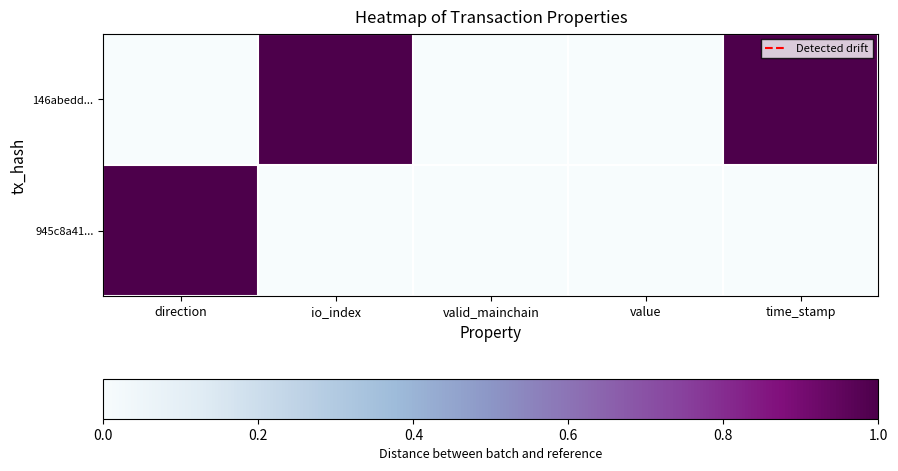

At which category is the sum across all series the highest?

direction